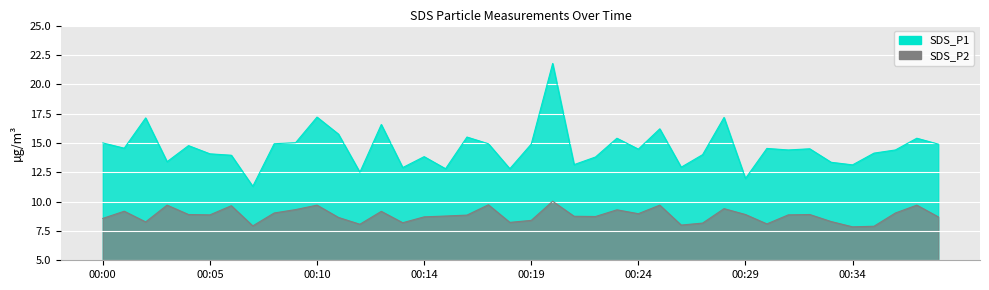

The SDS_P1 series shows 12.0 at 00:29. True or false?

True